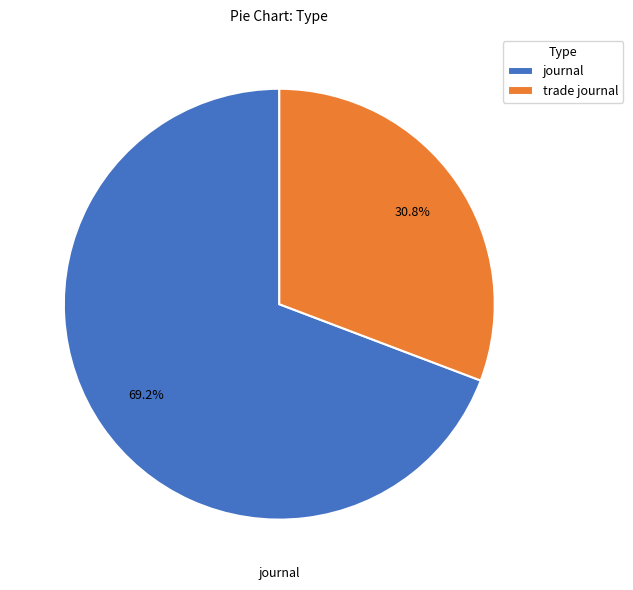

Does any single category account for the majority?

Yes